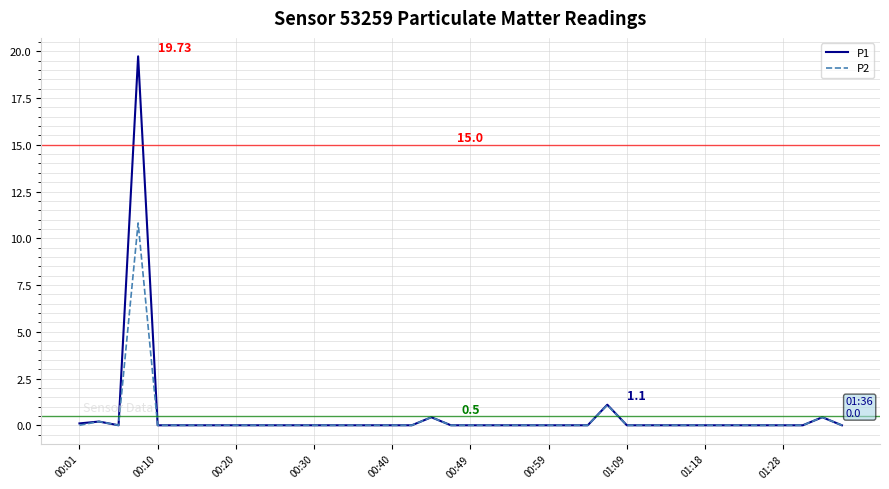

What is the average value of the P1 series?

0.5